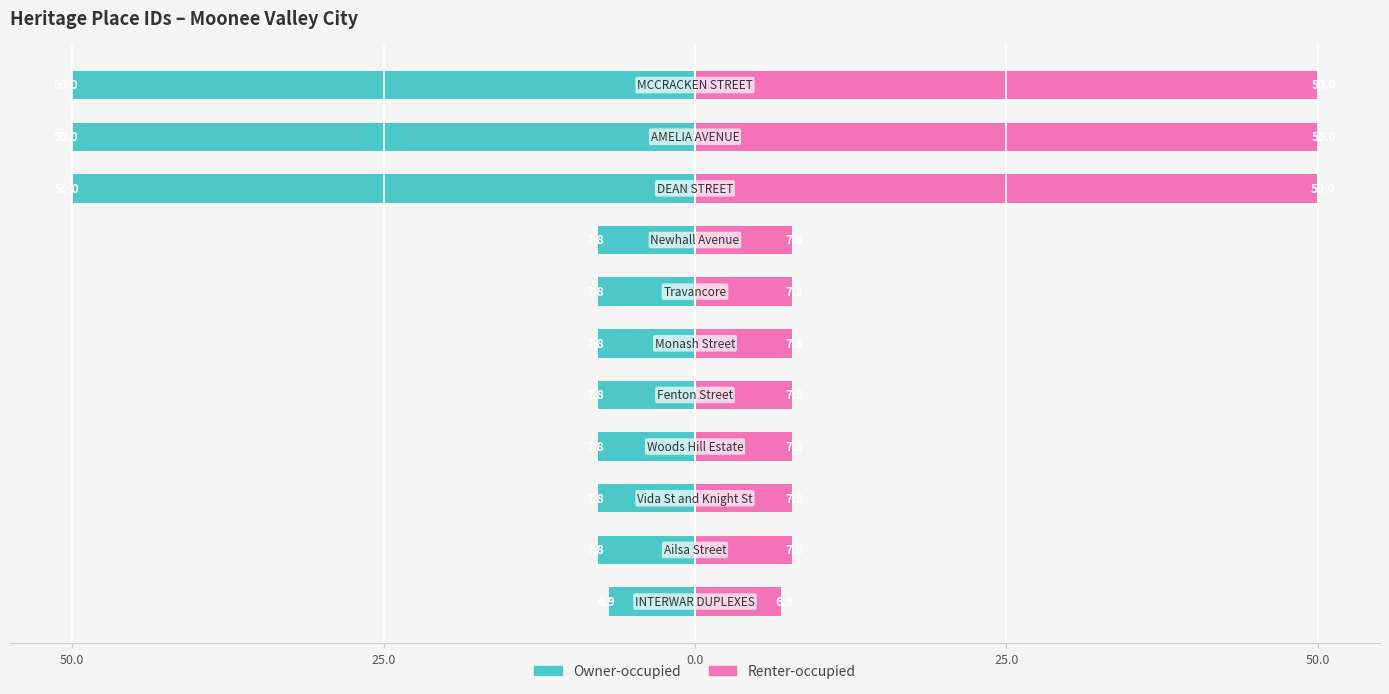

The value of Owner-occupied at 50.0 is -12.7. True or false?

False